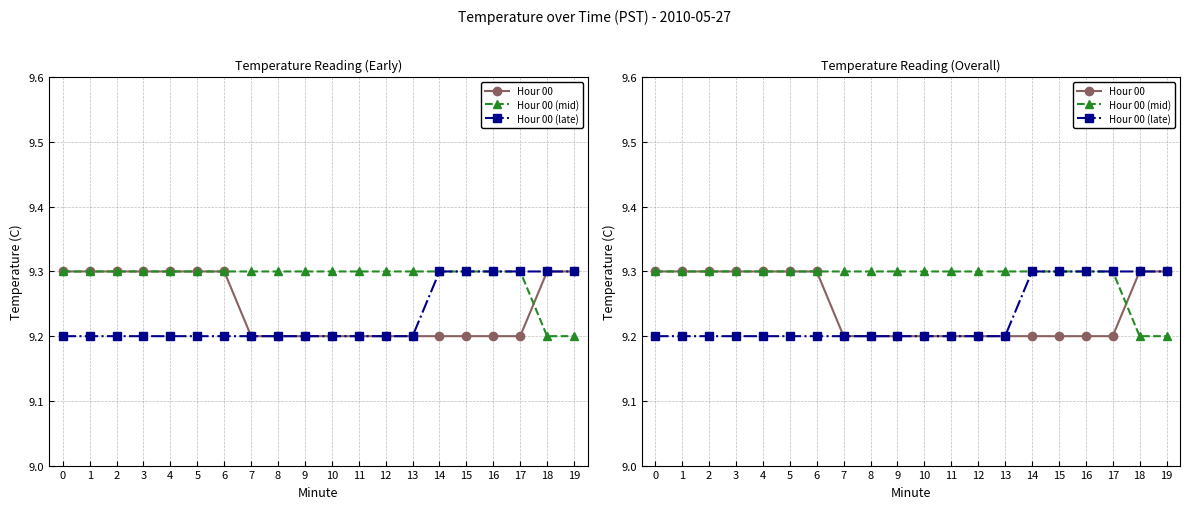

The Hour 00 (mid) series shows 5.5 at 13. True or false?

False